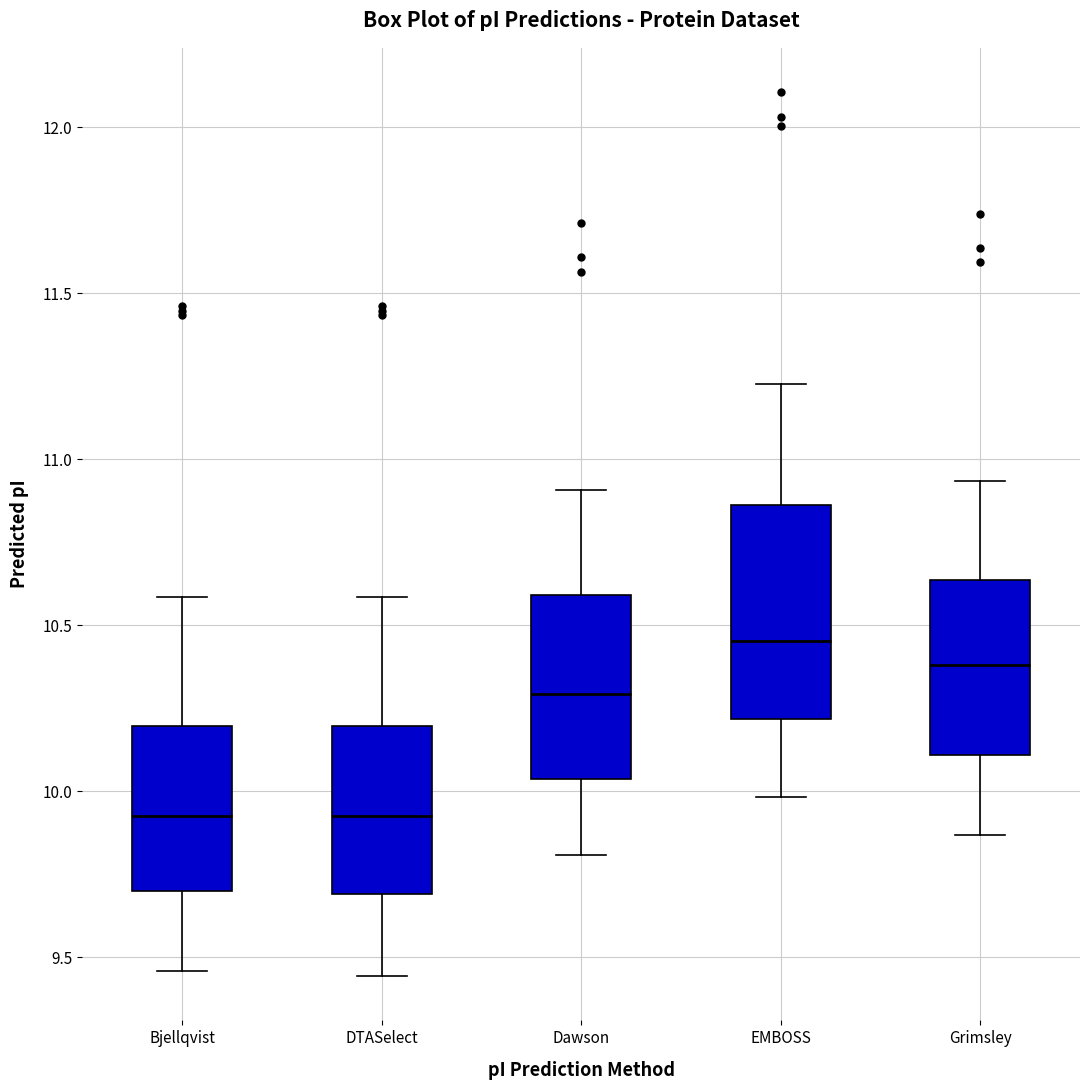

Where does the median line of the box for EMBOSS sit on the y-axis? The values are not printed on the chart, so give them approximately, as read against the axis.

10.45